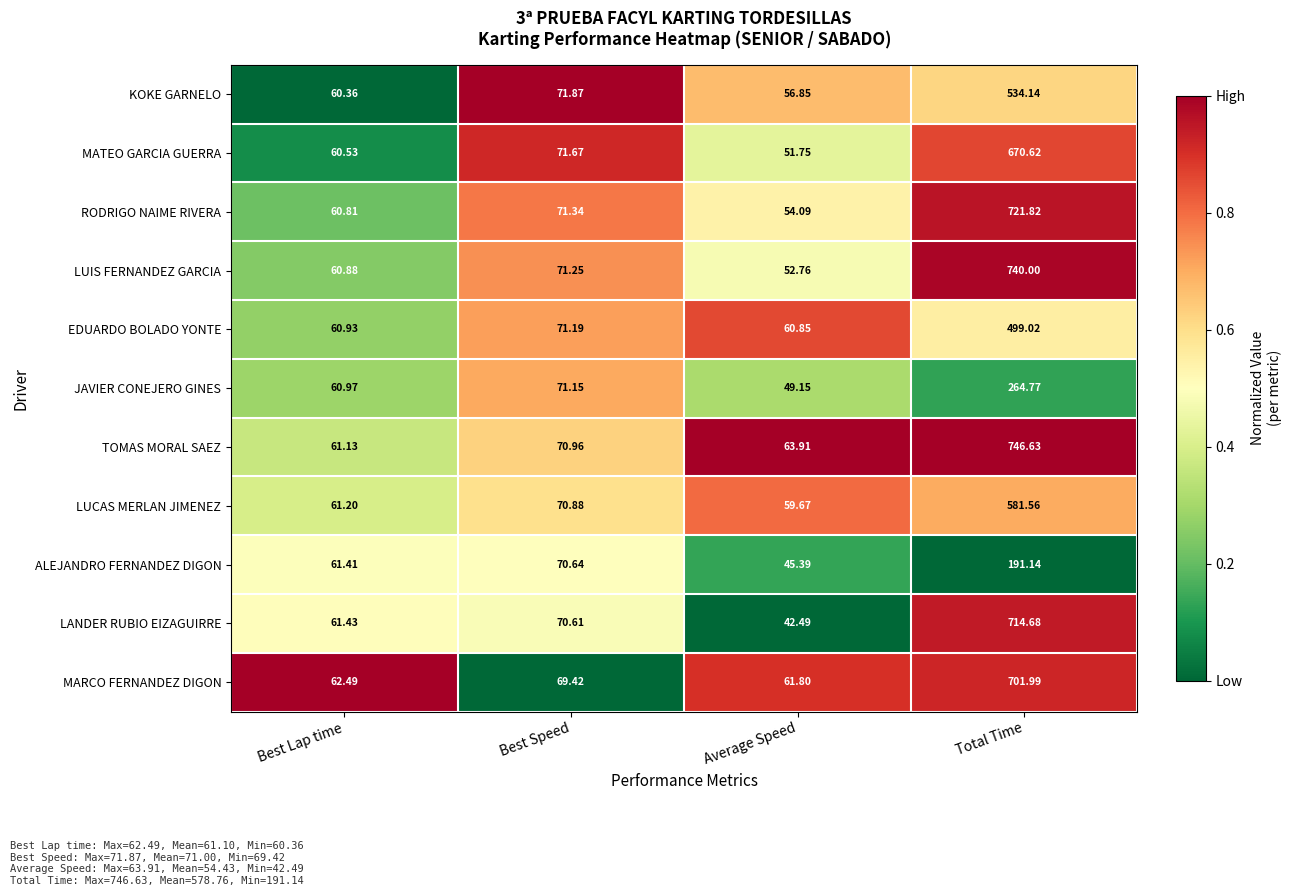

At which category is the sum across all series the highest?

Total Time